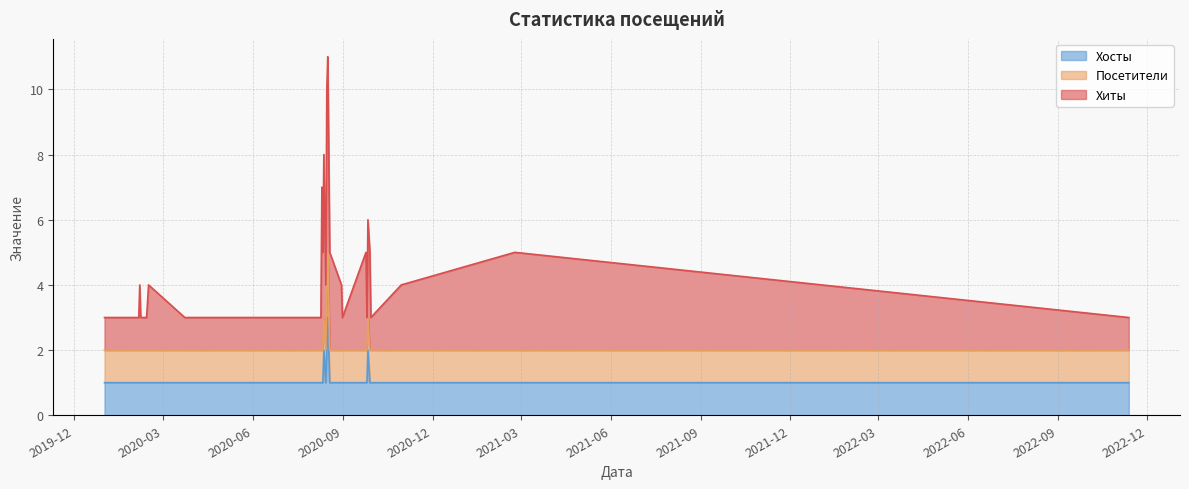

Is it true that Хиты equals 4 at 2020-09-24?

False